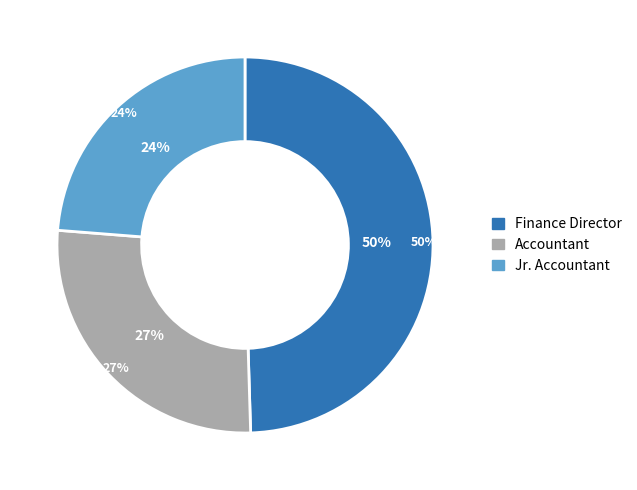

Is there a majority slice in this chart?

No